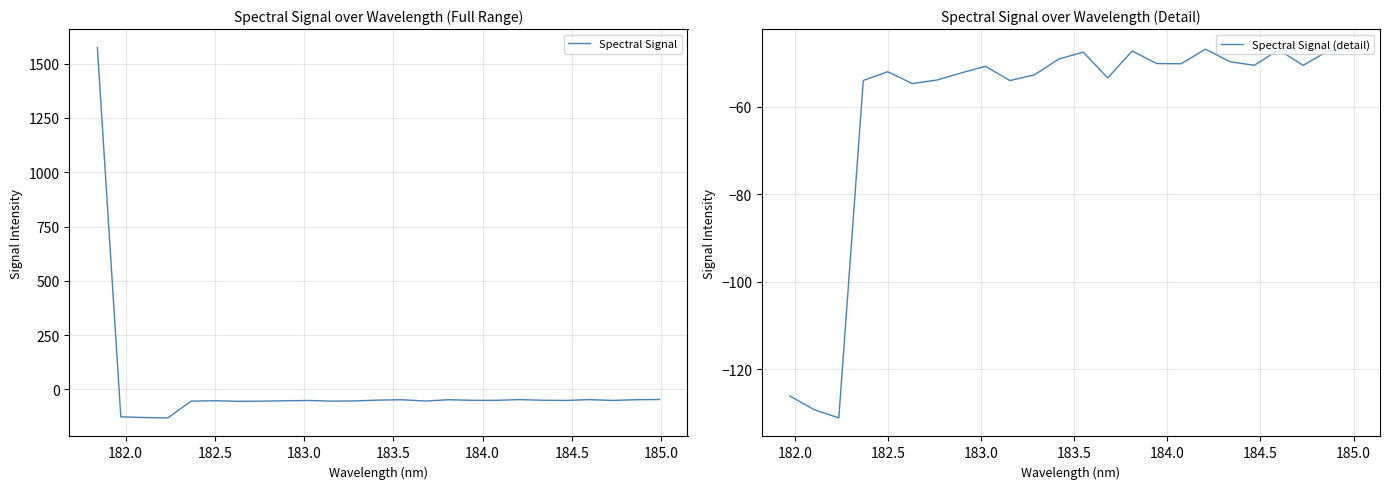

What is the difference between the maximum and second lowest values?

1702.9